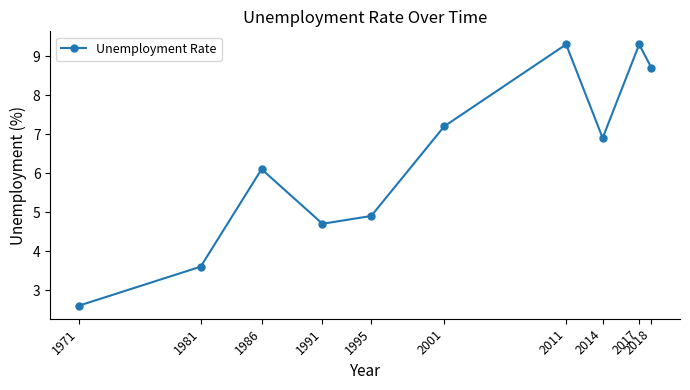

The value at 1981 is 3.6. True or false?

True